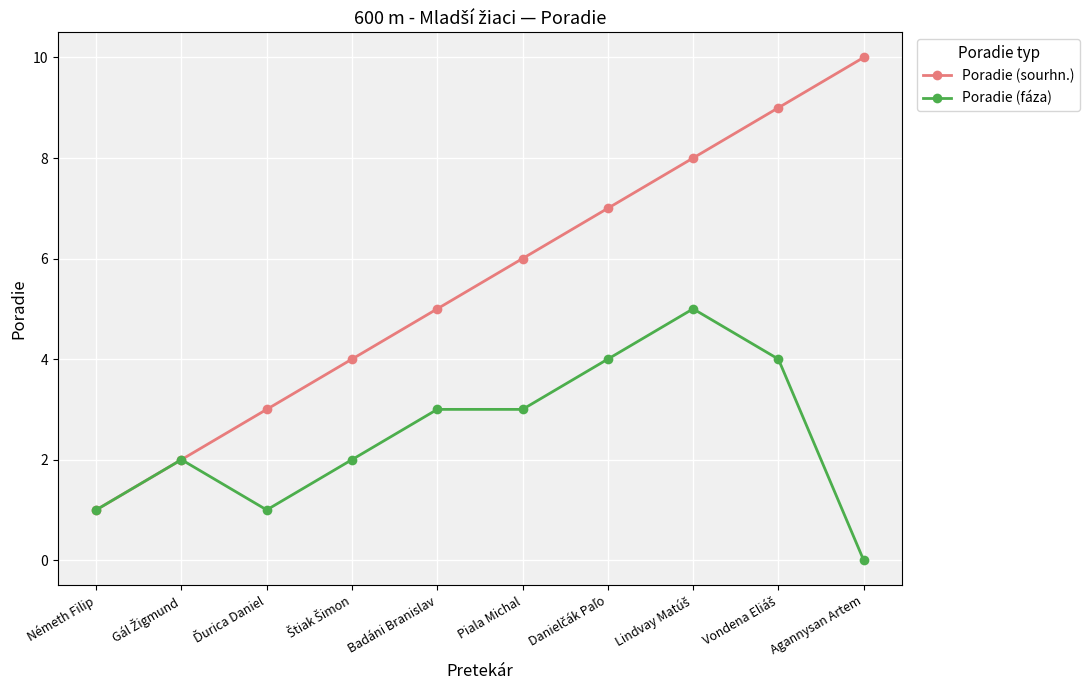

Which category has the highest value across all series?

Agannysan Artem